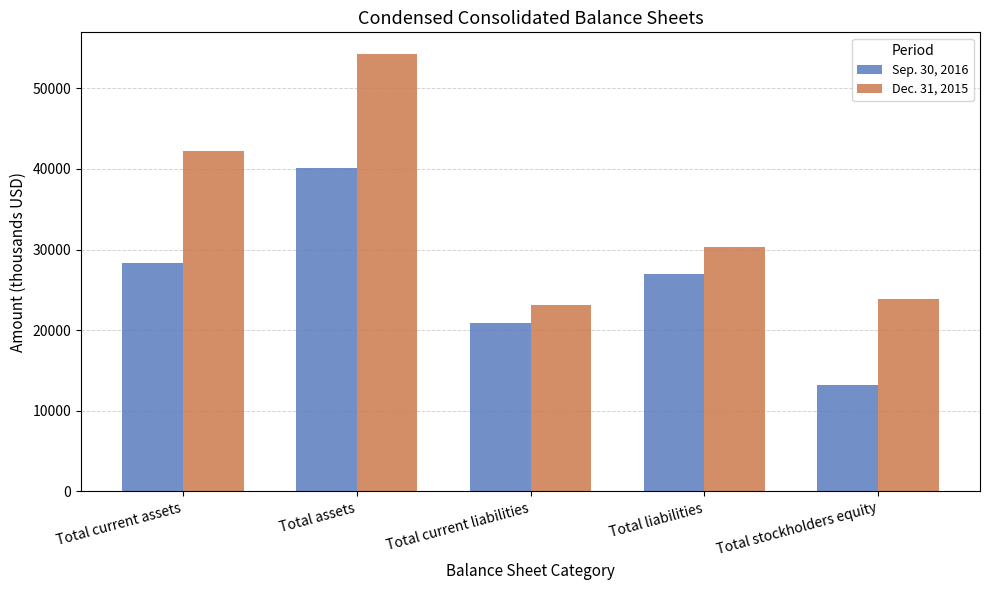

Which series has the largest total across all categories?

Dec. 31, 2015